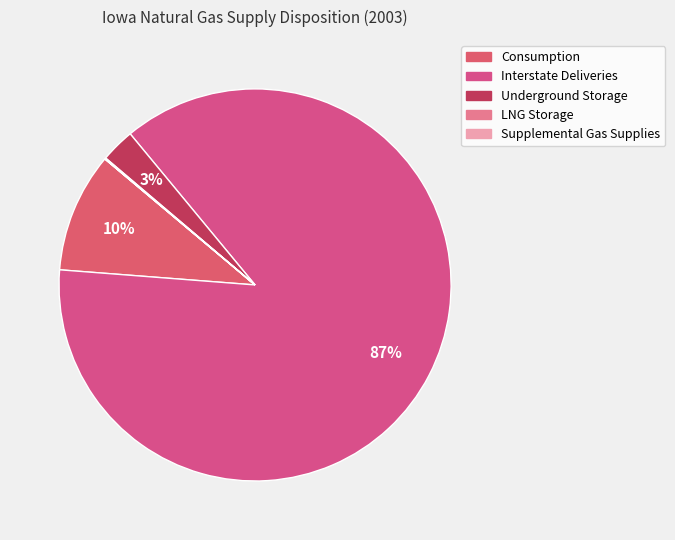

Combined, what portion of the pie is Underground Storage and Supplemental Gas Supplies?

2.8%